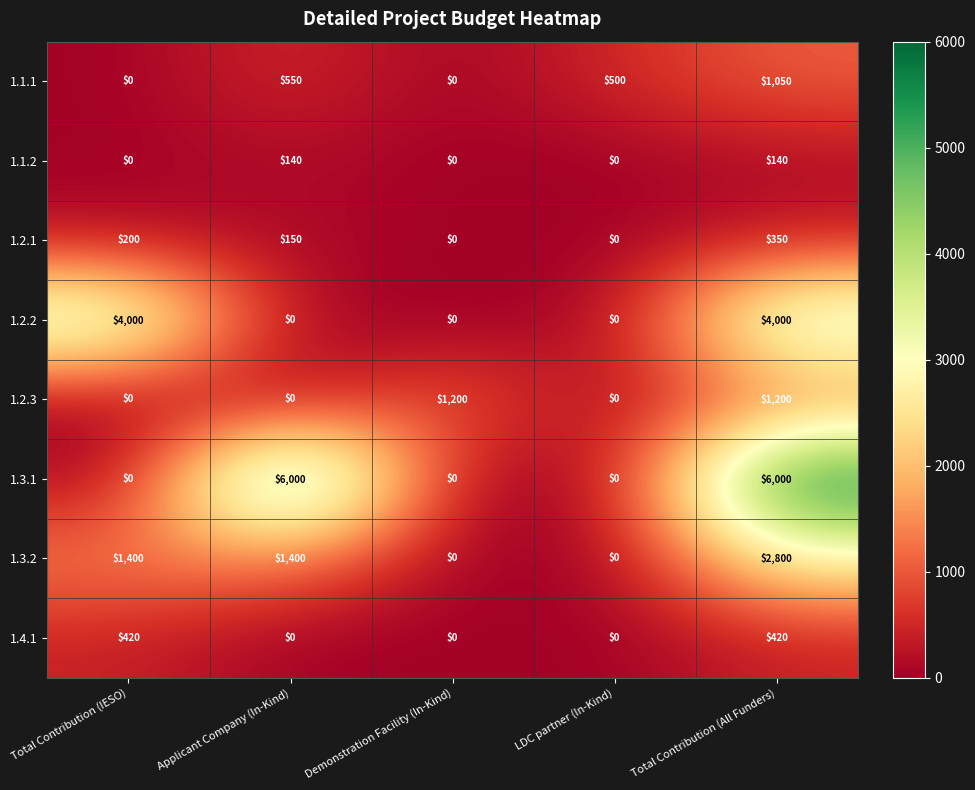

What is the average value of the 1.3.1 series?

2400